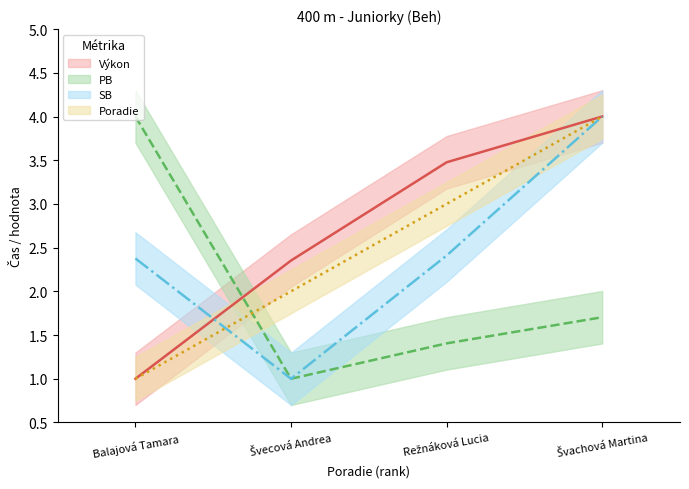

Reading left to right, what are all the values shown in this chart?

Výkon: 1.0	2.4	3.5	4.0
PB: 4.0	1.0	1.4	1.7
SB: 2.4	1.0	2.4	4.0
Poradie: 1.0	2.0	3.0	4.0